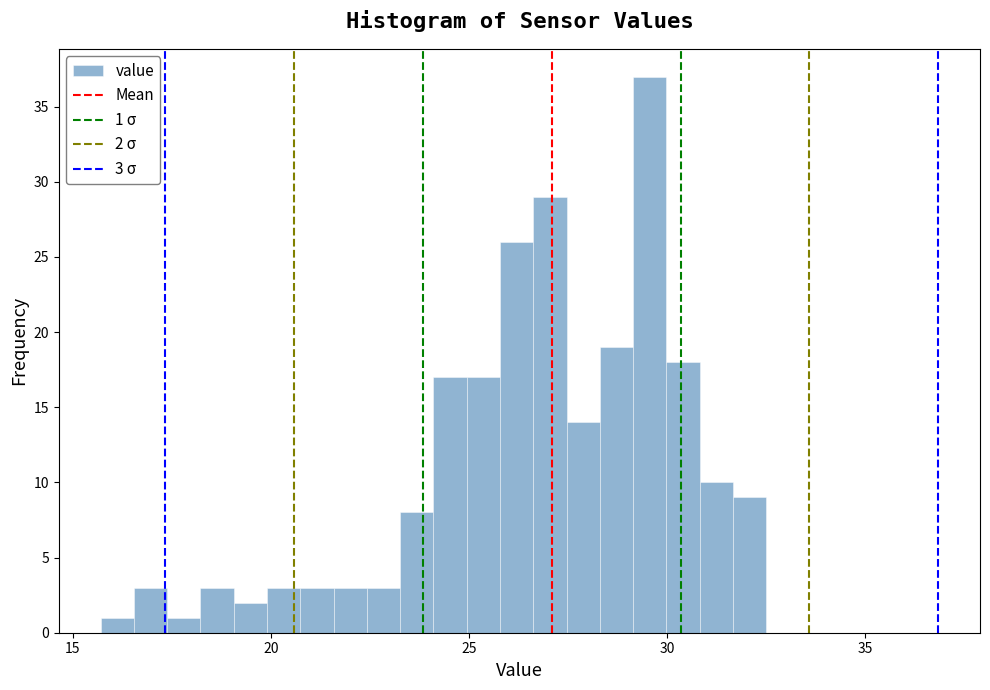

Around what value on the x-axis is the tallest bar? Give the approximate position of its centre, as read against the axis.

29.5